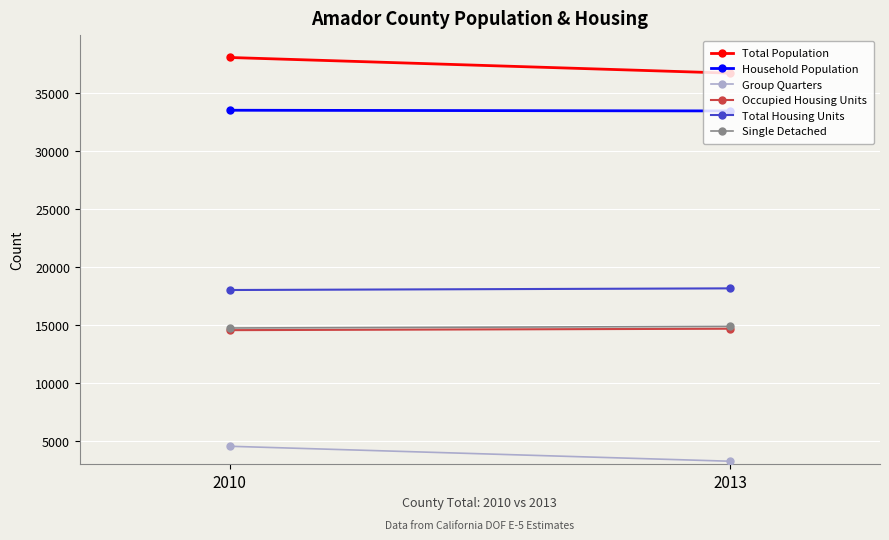

What is the value of the Occupied Housing Units point at the 2nd from the left?

14693